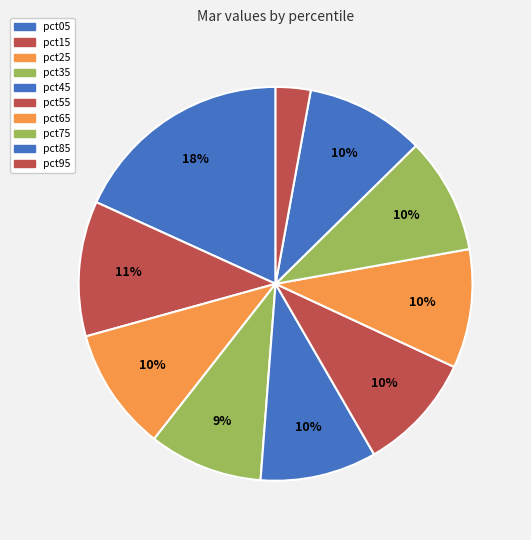

Which category has the biggest portion of the pie?

pct05